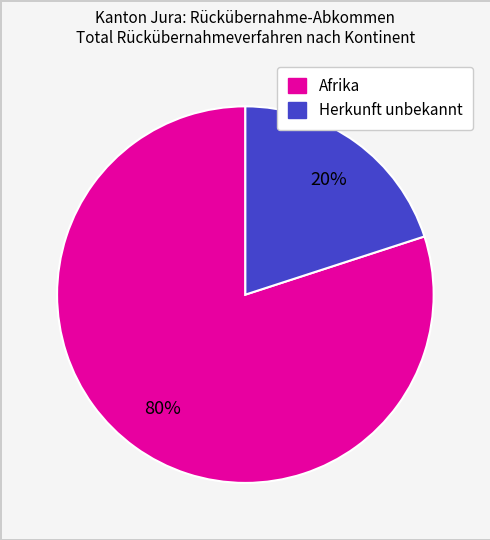

Is there a majority slice in this chart?

Yes